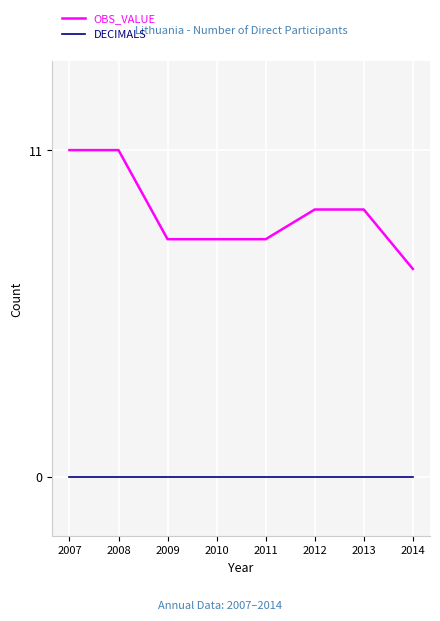

What is the total value across all series at 2012?

9